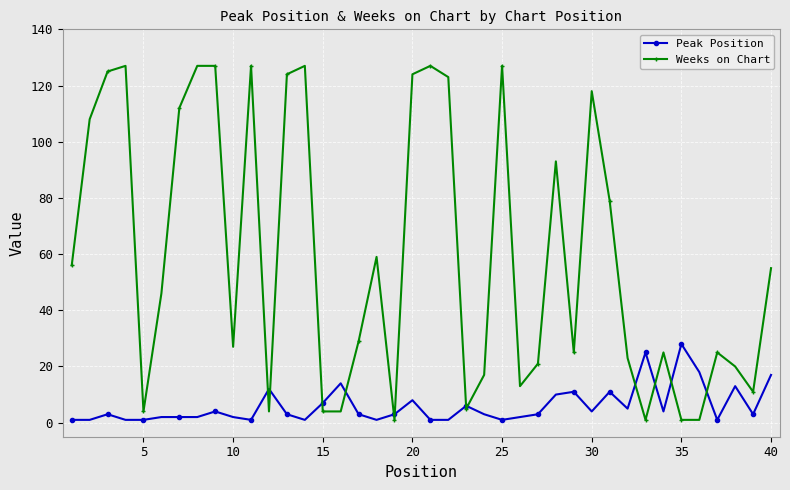

True or false: Weeks on Chart and Peak Position intersect in this chart.

True